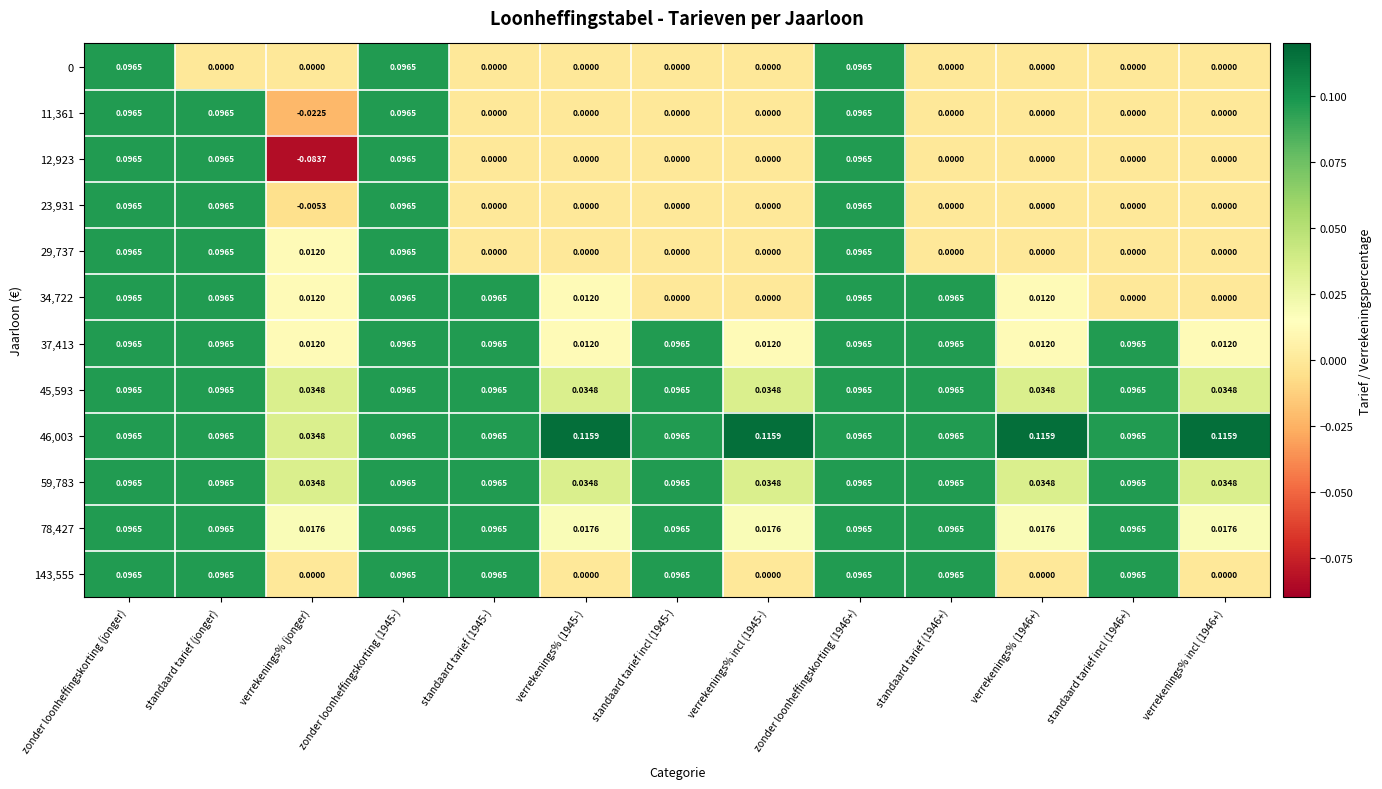

Which series has the widest spread of values?

12,923